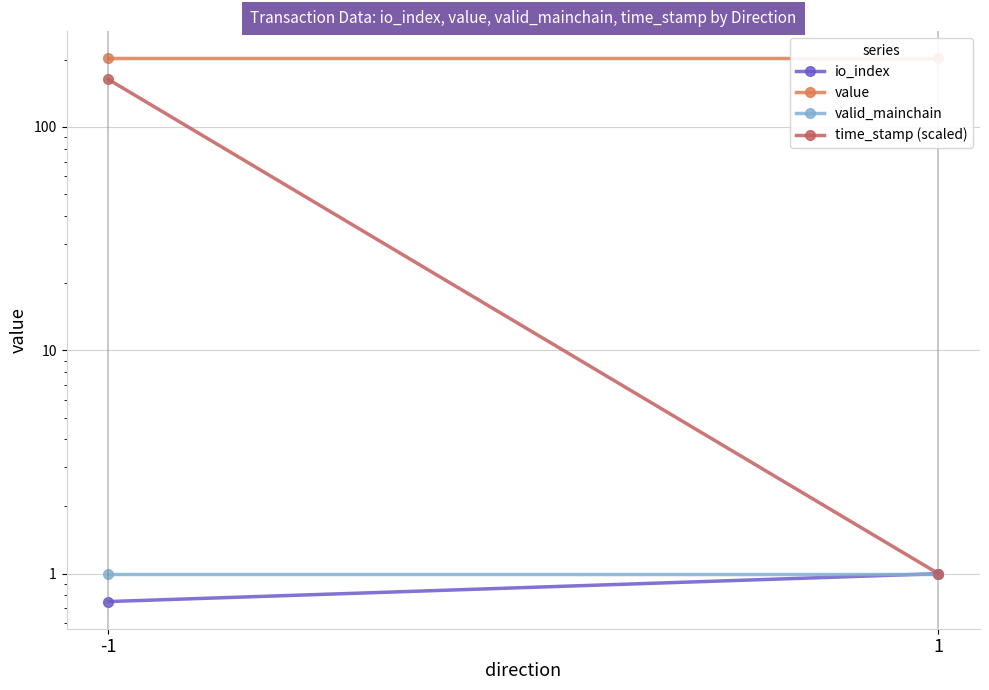

At which label is time_stamp (scaled) closest to 82?

1